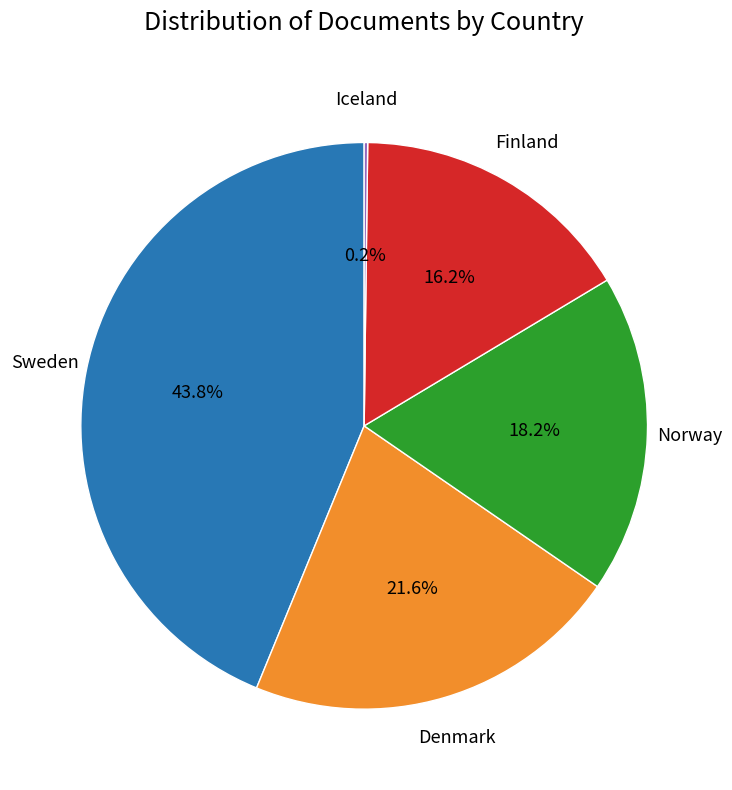

Which slice is the largest?

Sweden